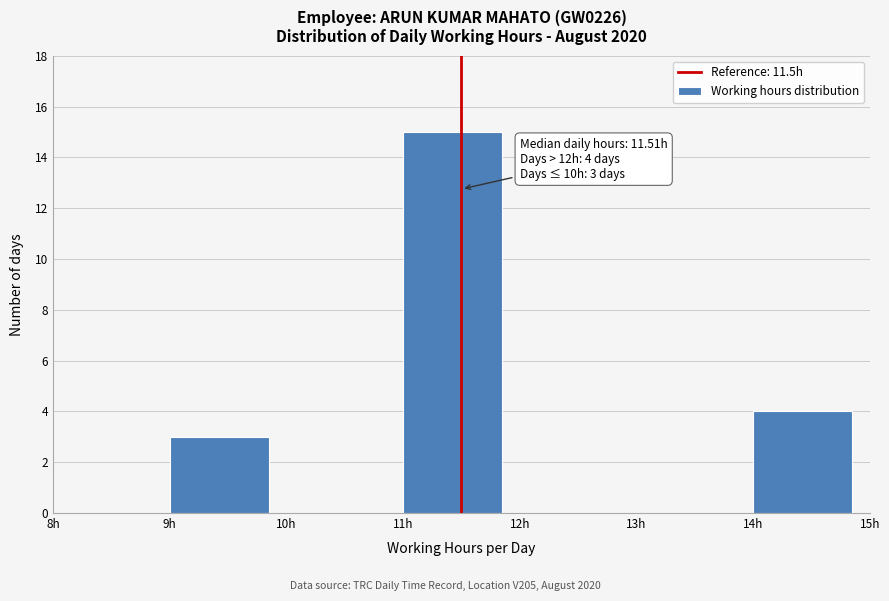

Which range on the x-axis has the tallest bar?

11 to 12